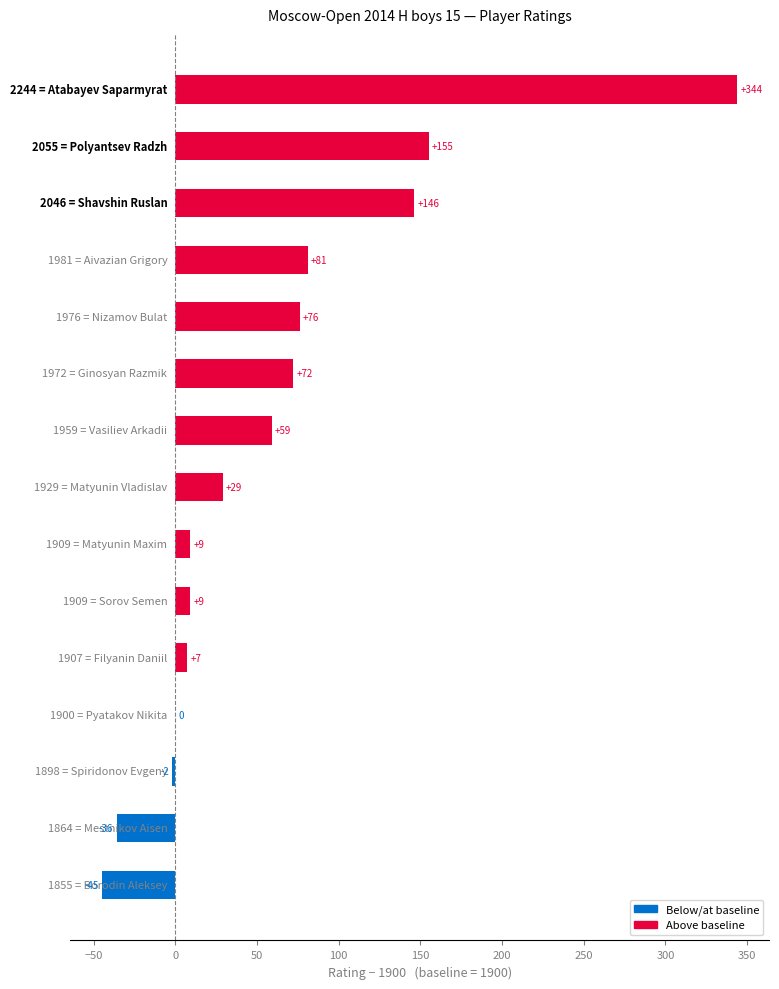

What is the sum of all values?

904